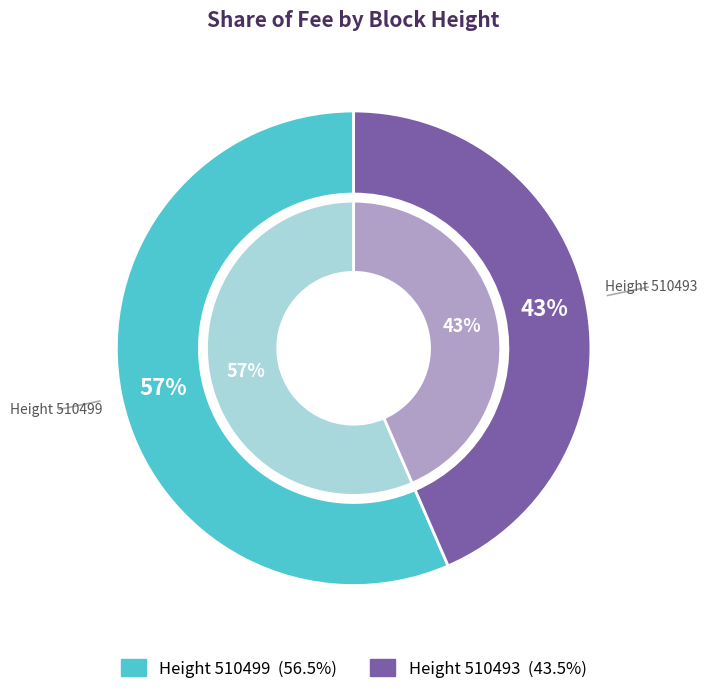

Which slice represents more than half of the pie?

510499